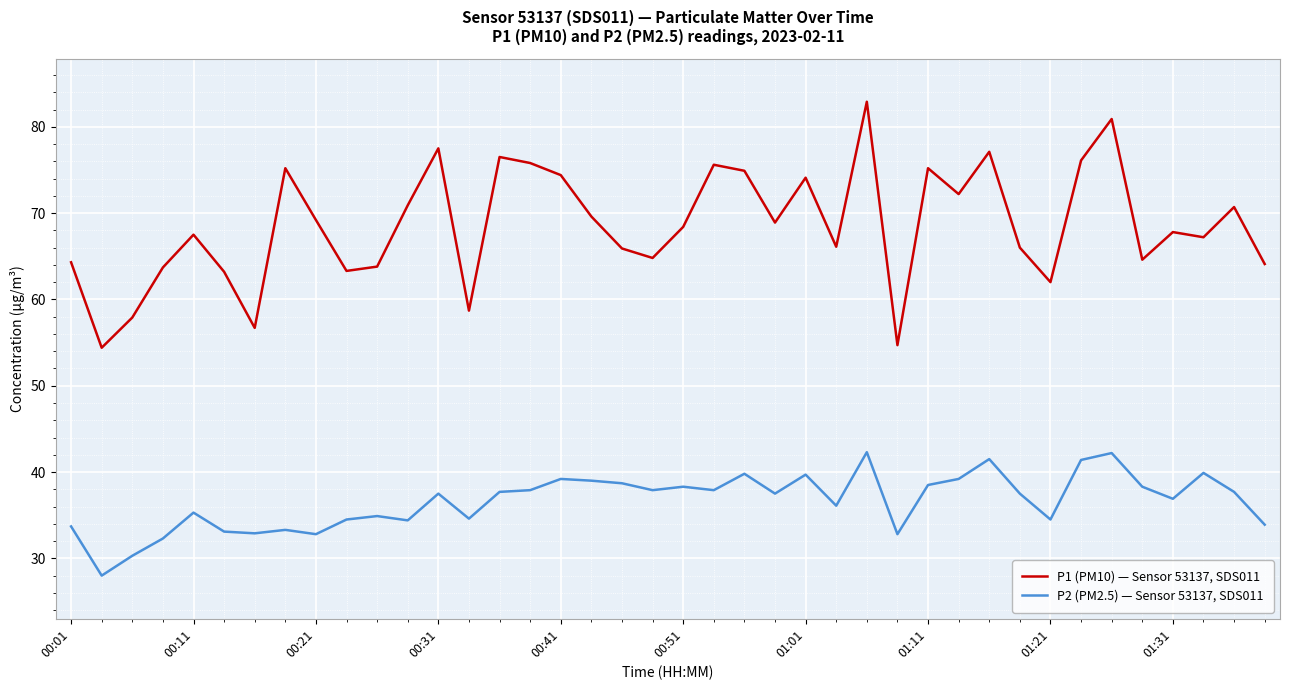

Which series has the largest range (max minus min)?

P1 (PM10) — Sensor 53137, SDS011